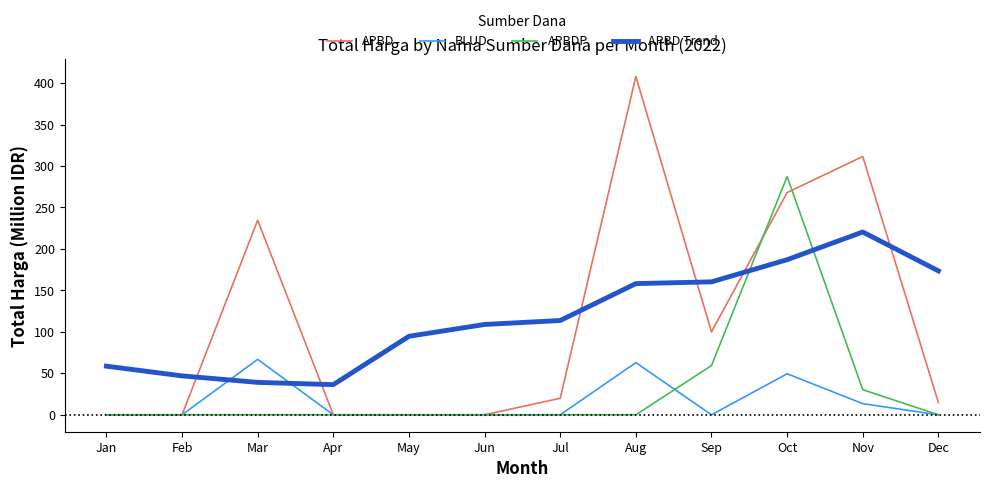

How many lines are shown in the chart?

4